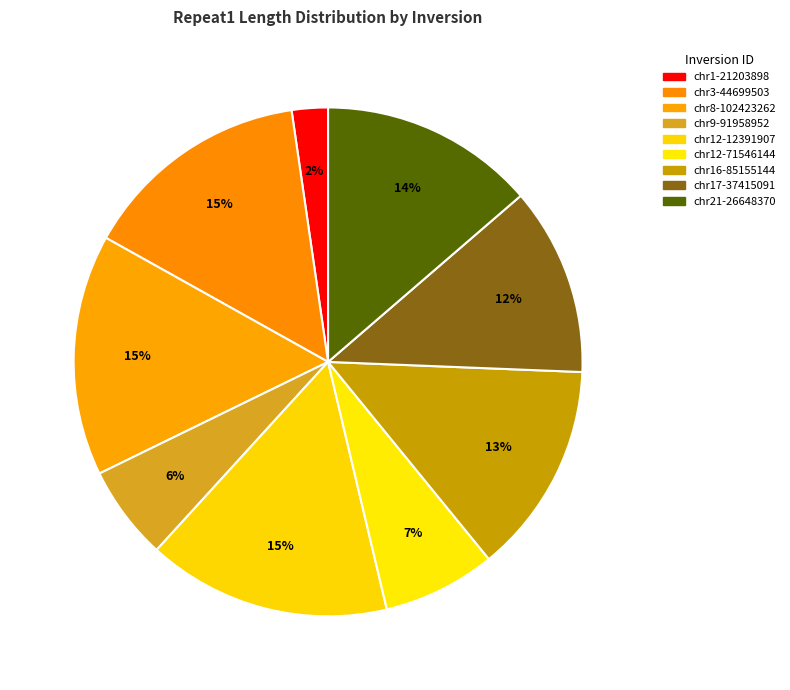

What percentage do chr21-26648370 and chr17-37415091 together represent?

25.6%